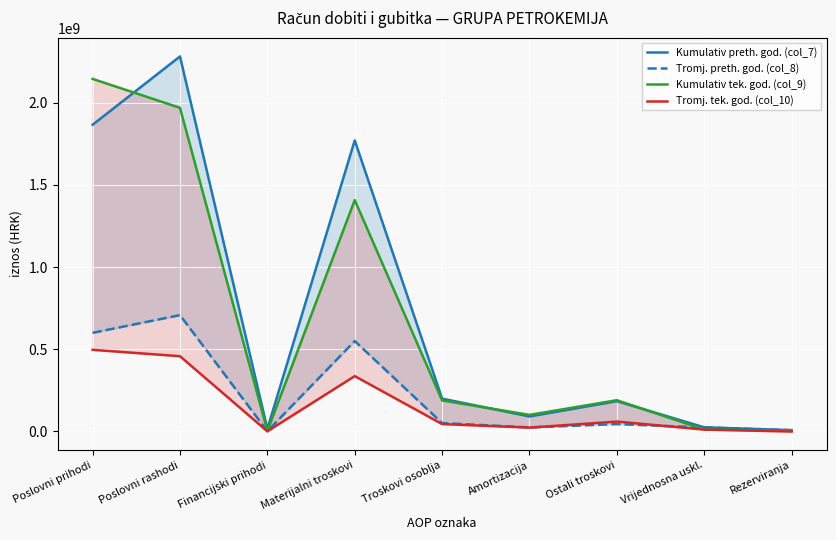

What is the value of the Kumulativ tek. god. (col_9) point at the 6th from the left?

100474498